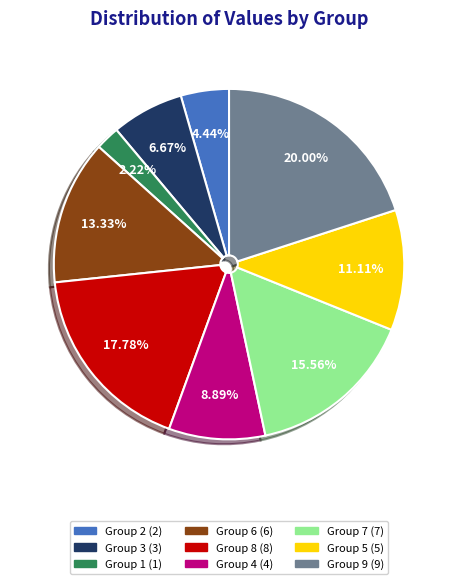

Does any single category account for the majority?

No